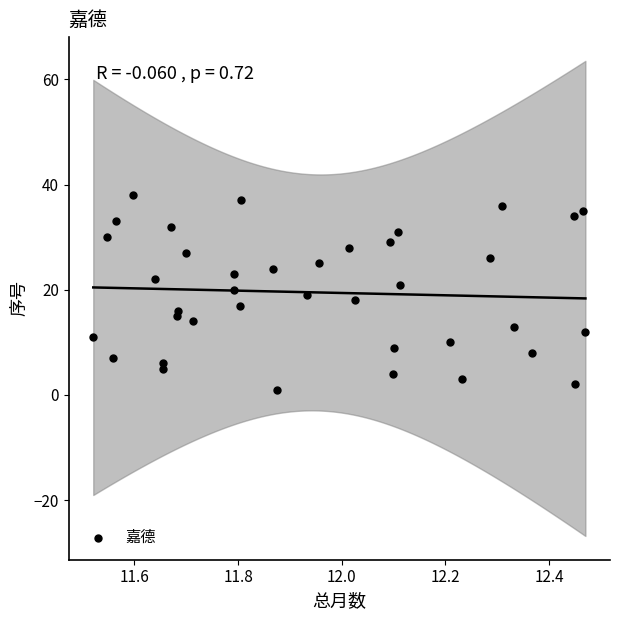

What is the range of Y values (max minus min)?

37